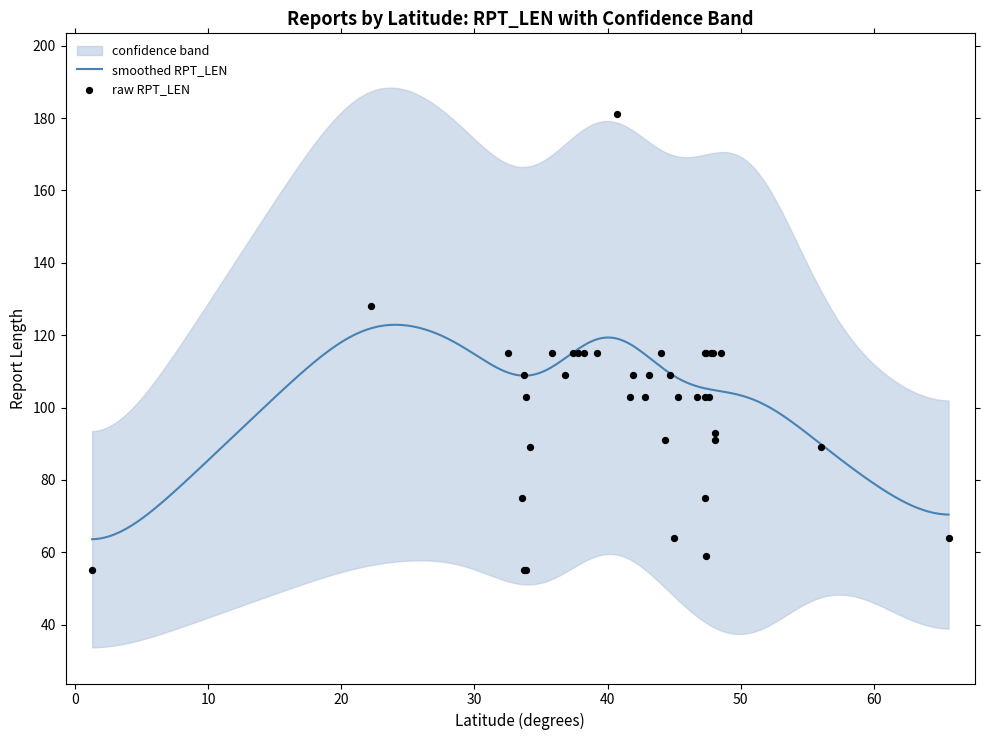

What is the minimum value for smoothed RPT_LEN?

63.6